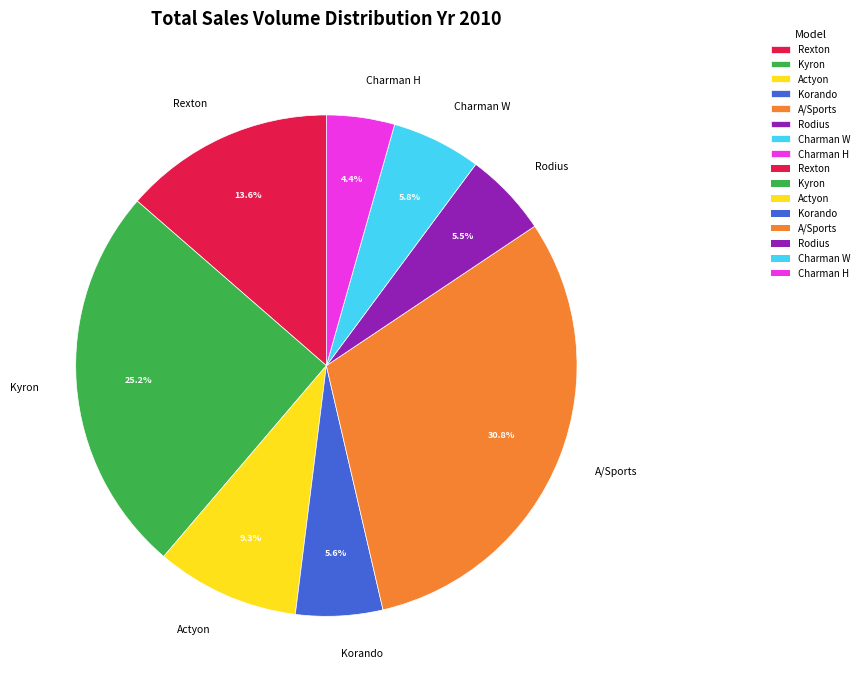

Which slice is the smallest?

Charman H